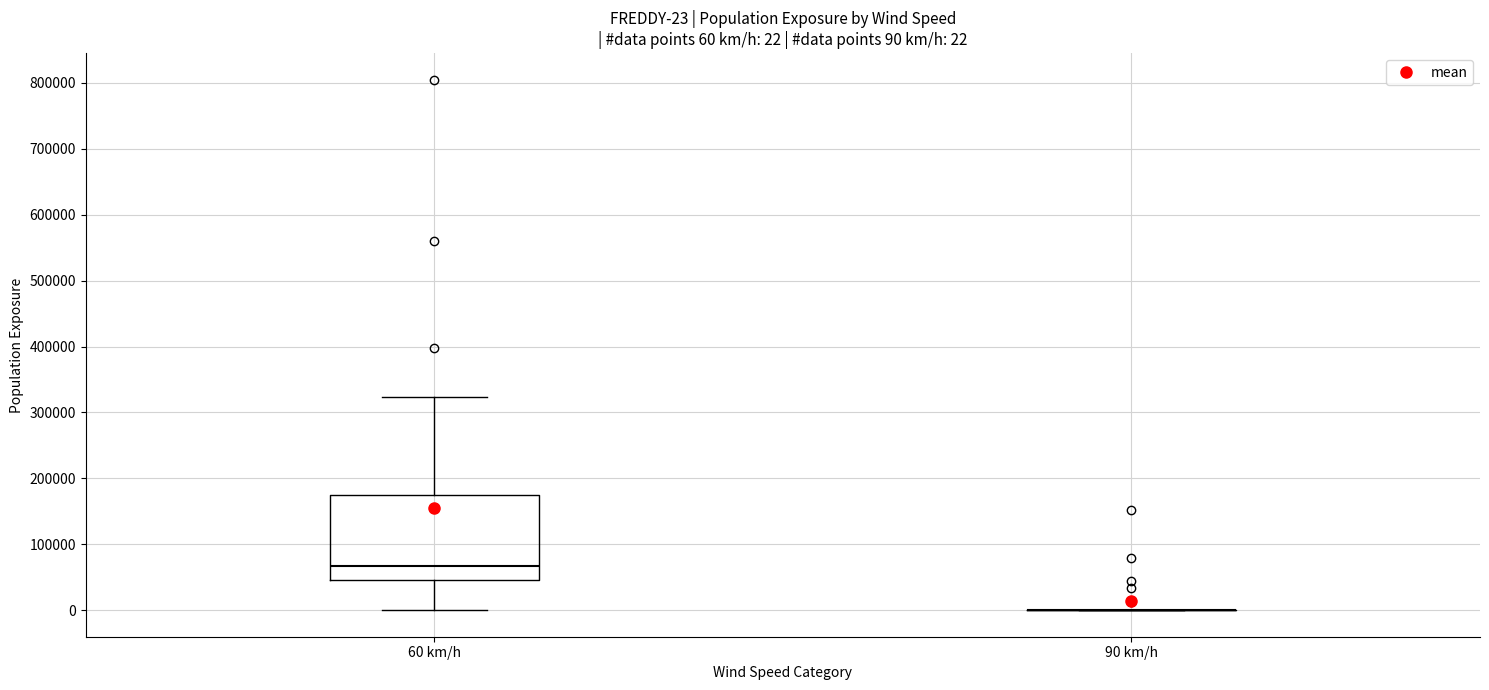

Comparing the boxes themselves (not the whiskers), which one is the tallest?

60 km/h